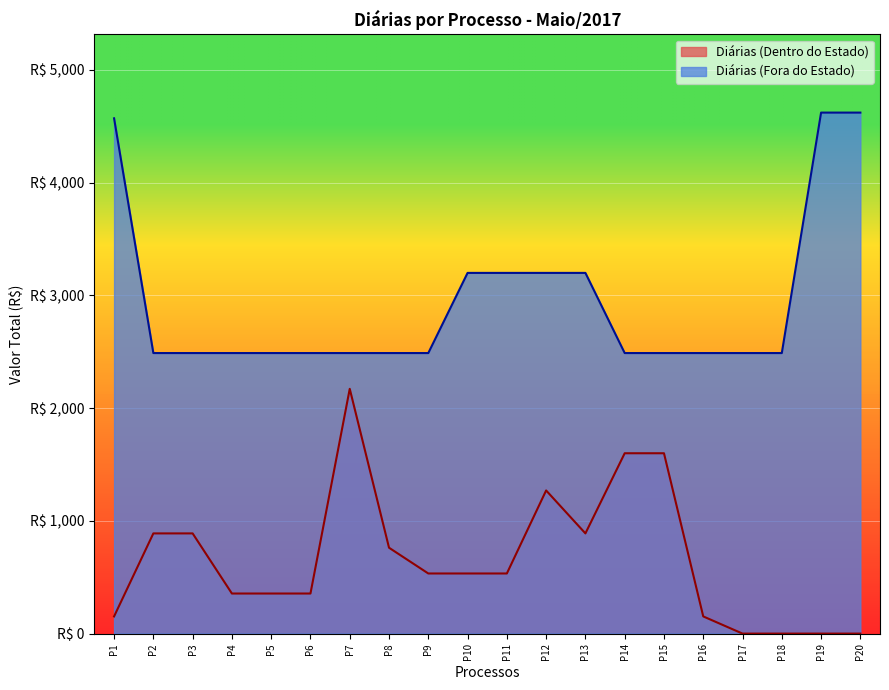

What is the sum of the values at P19 and P2?

7110.0